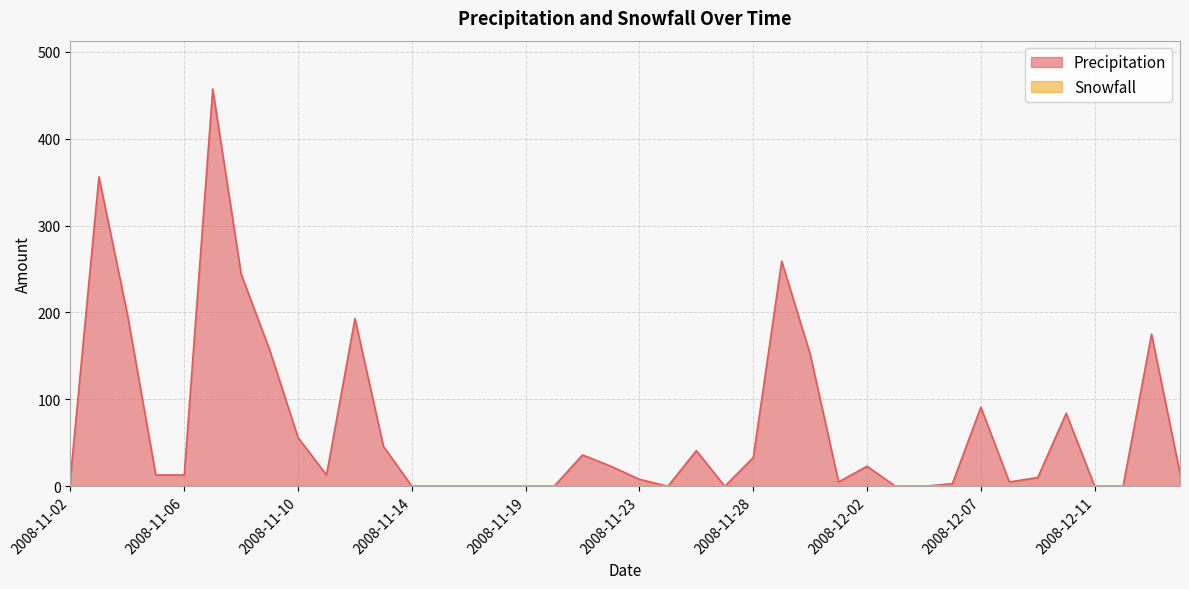

How many data points are above 13?

19